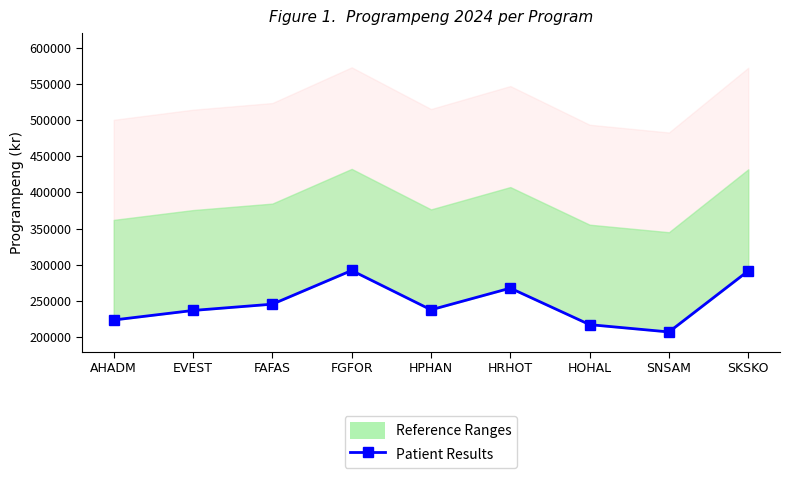

Is it true that the value at AHADM is 223838?

True